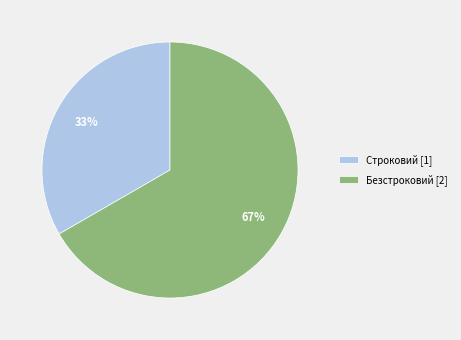

Count the number of slices in the pie.

2